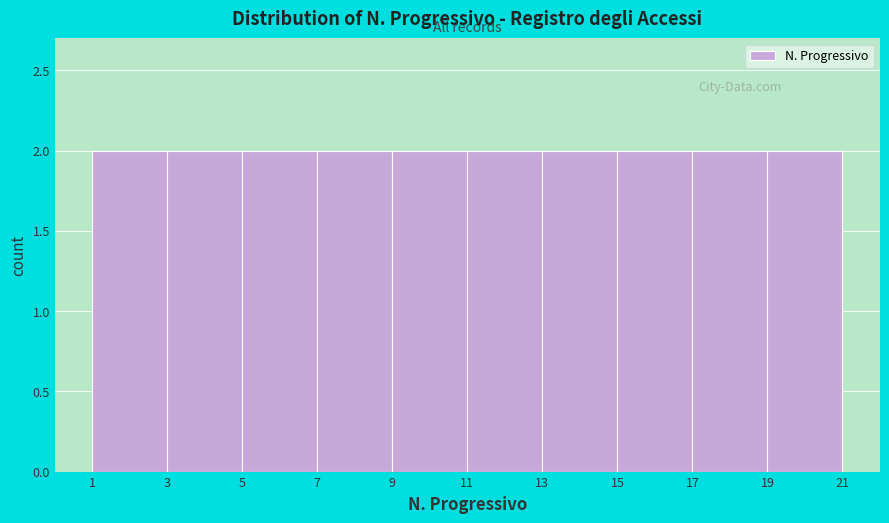

Reading left to right, list every bar in this chart as the range it spans on the x-axis followed by its height. The values are not printed on the chart, so give them approximately, as read against the axis.

1 to 3: 2
3 to 5: 2
5 to 7: 2
7 to 9: 2
9 to 11: 2
11 to 13: 2
13 to 15: 2
15 to 17: 2
17 to 19: 2
19 to 21: 2